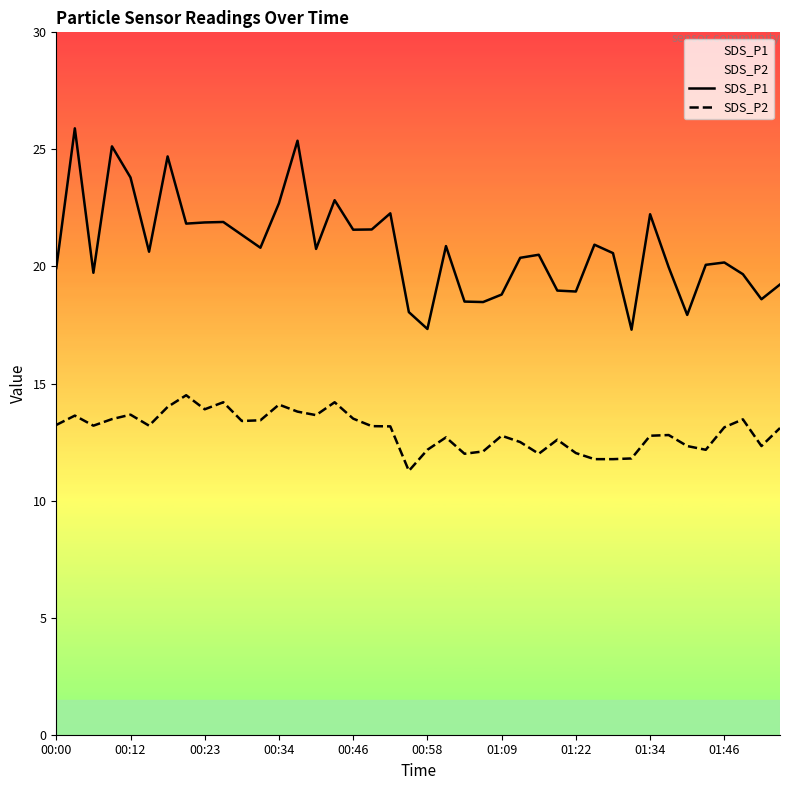

What is the total value across all series at 25?

32.9